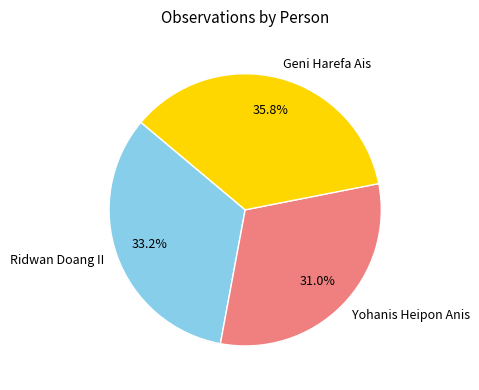

What percentage do Ridwan Doang II and Geni Harefa Ais together represent?

69.0%